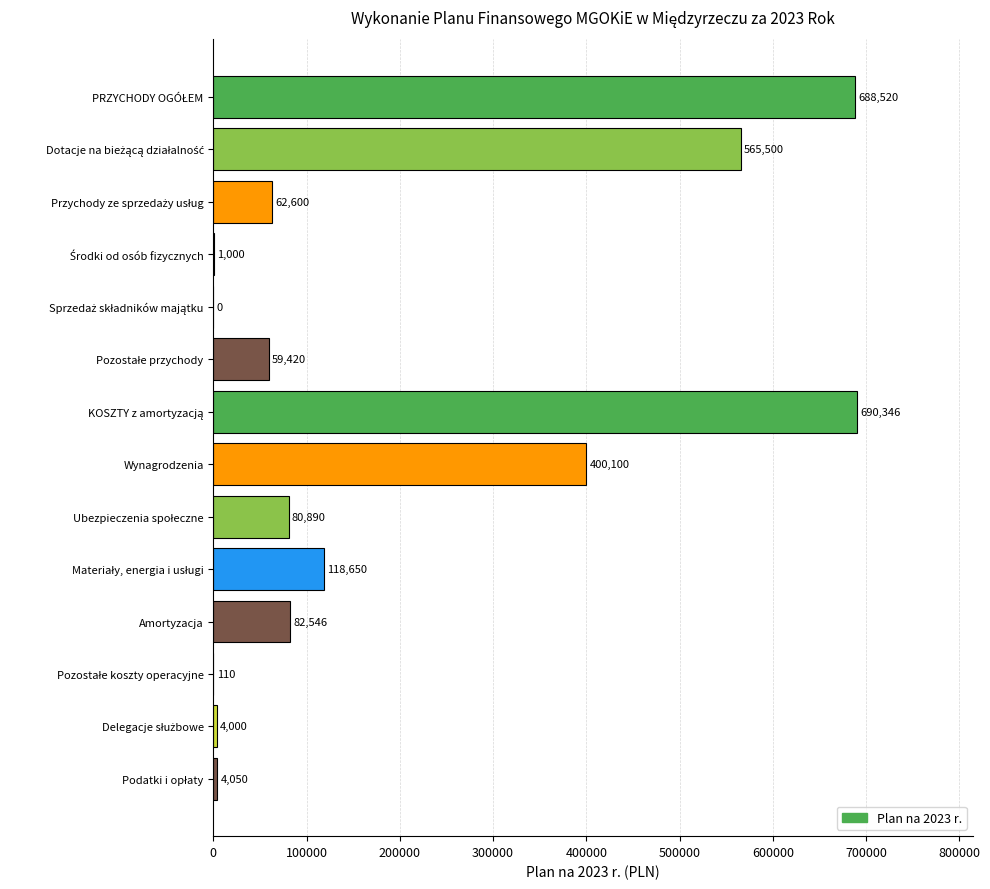

The chart shows a value of 82546.0 at Amortyzacja. True or false?

True